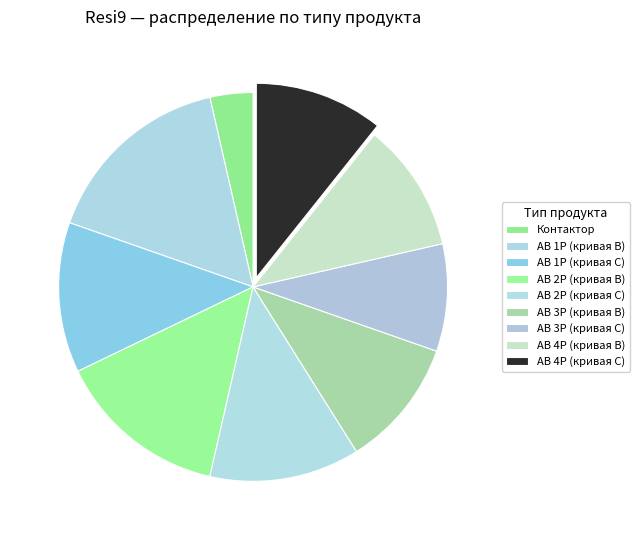

What is the smallest slice in the pie chart?

Контактор